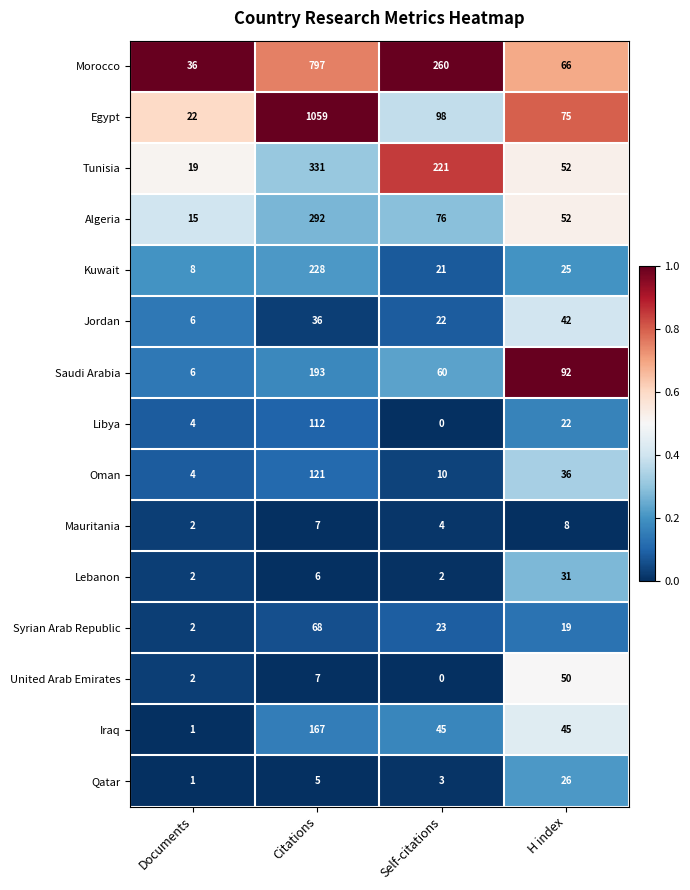

What is the total value across all series at Documents?

130